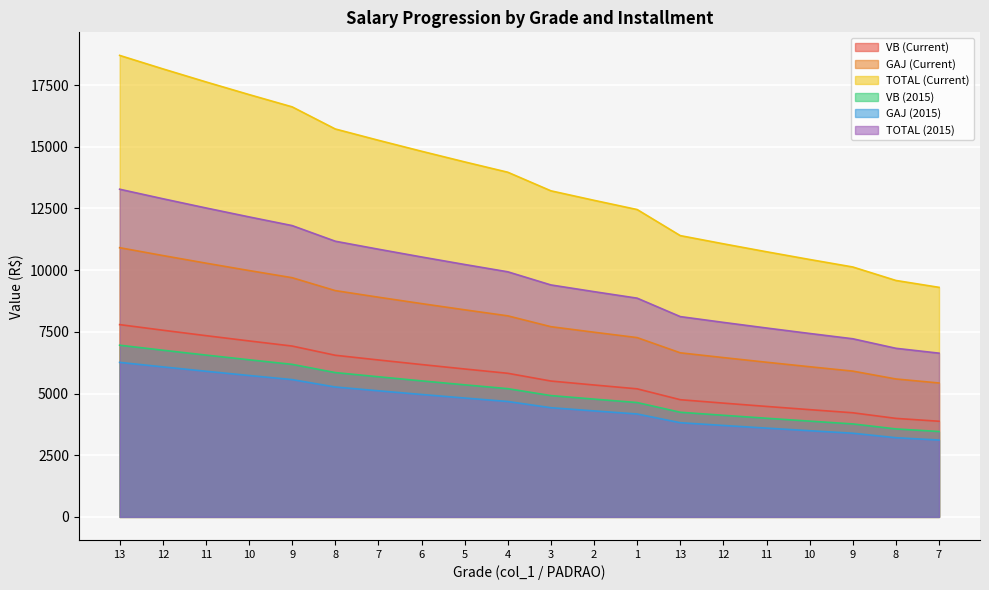

What is the smallest value displayed?

3114.5